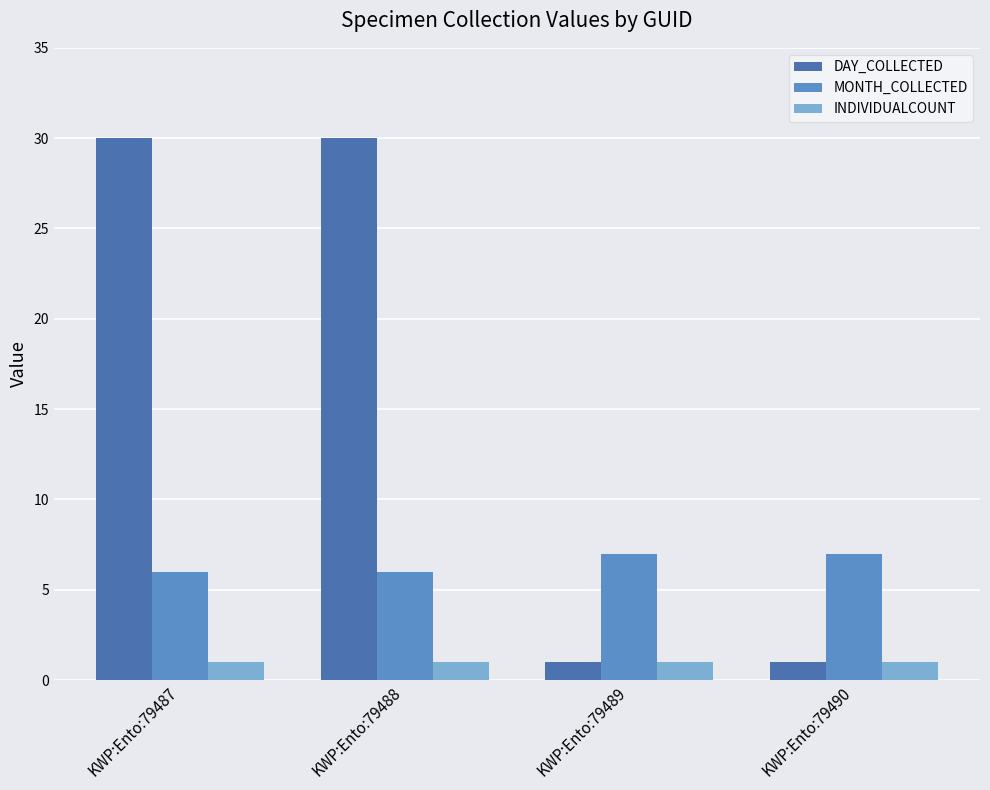

Between KWP:Ento:79488 and KWP:Ento:79490, which series saw the biggest shift?

DAY_COLLECTED